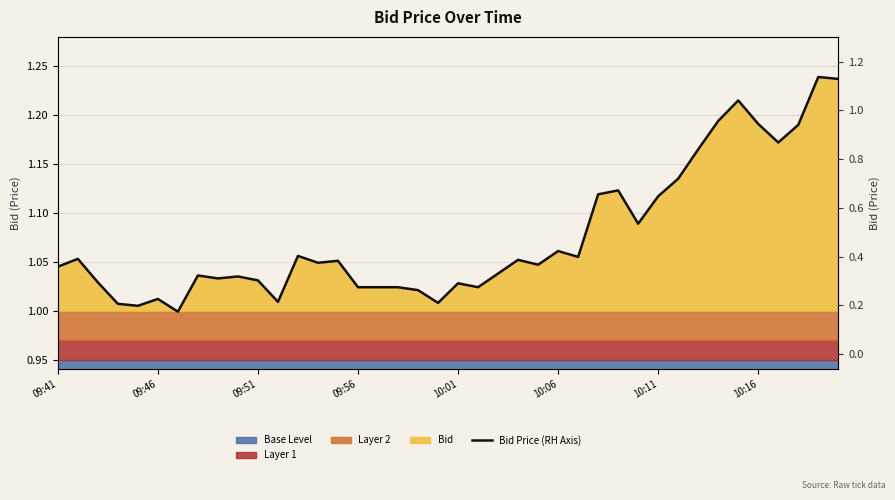

How many lines are shown in the chart?

1